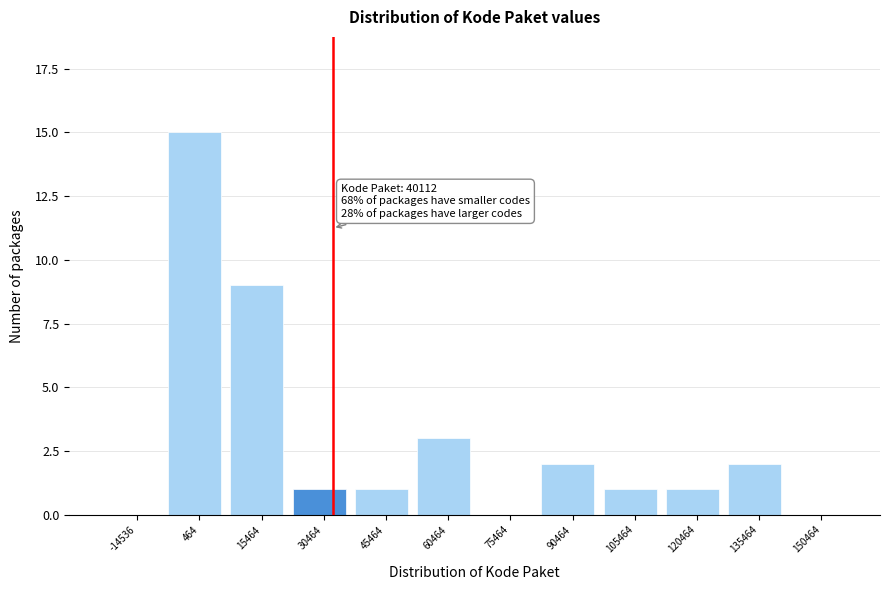

Reading left to right, what are all the values shown in this chart?

-14536=0	464=15	15464=9	30464=1	45464=1	60464=3	75464=0	90464=2	105464=1	120464=1	135464=2	150464=0